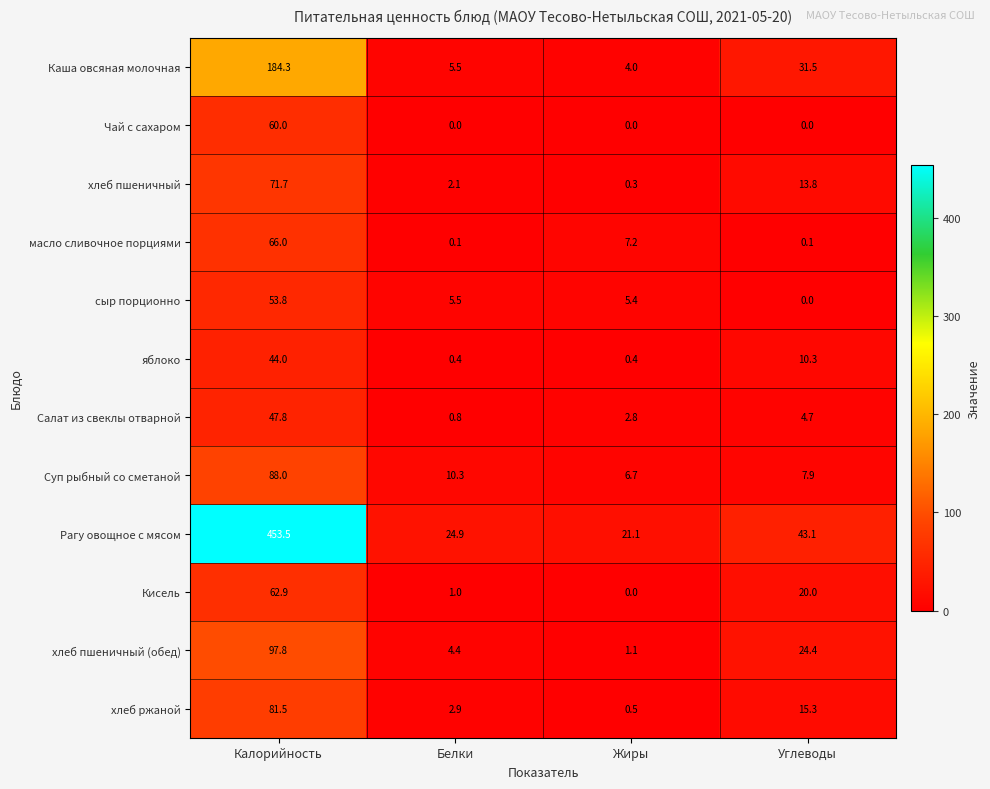

Rank the series by their maximum value, from lowest to highest.

яблоко, Салат из свеклы отварной, сыр порционно, Чай с сахаром, Кисель, масло сливочное порциями, хлеб пшеничный, хлеб ржаной, Суп рыбный со сметаной, хлеб пшеничный (обед), Каша овсяная молочная, Рагу овощное с мясом